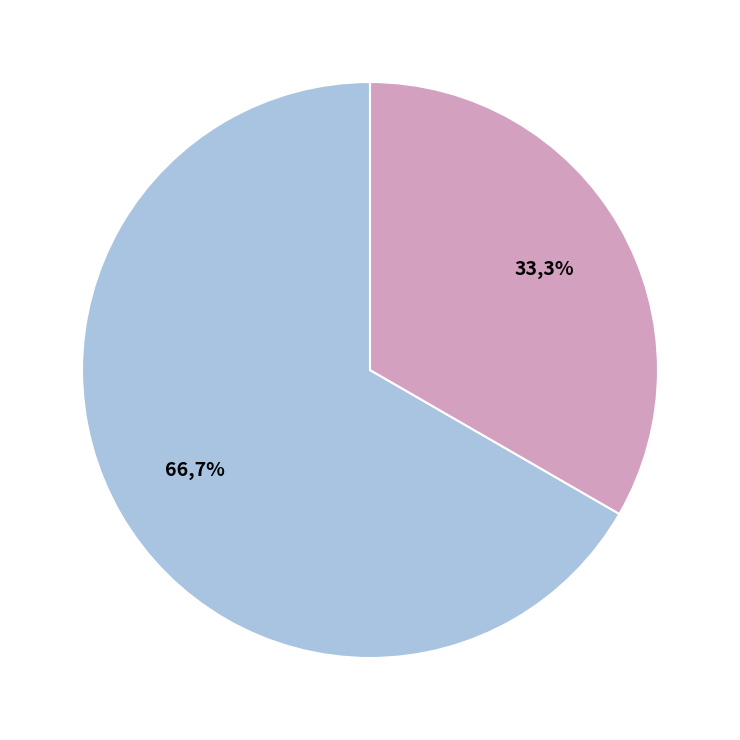

To the nearest percent, what is the average slice percentage?

50%